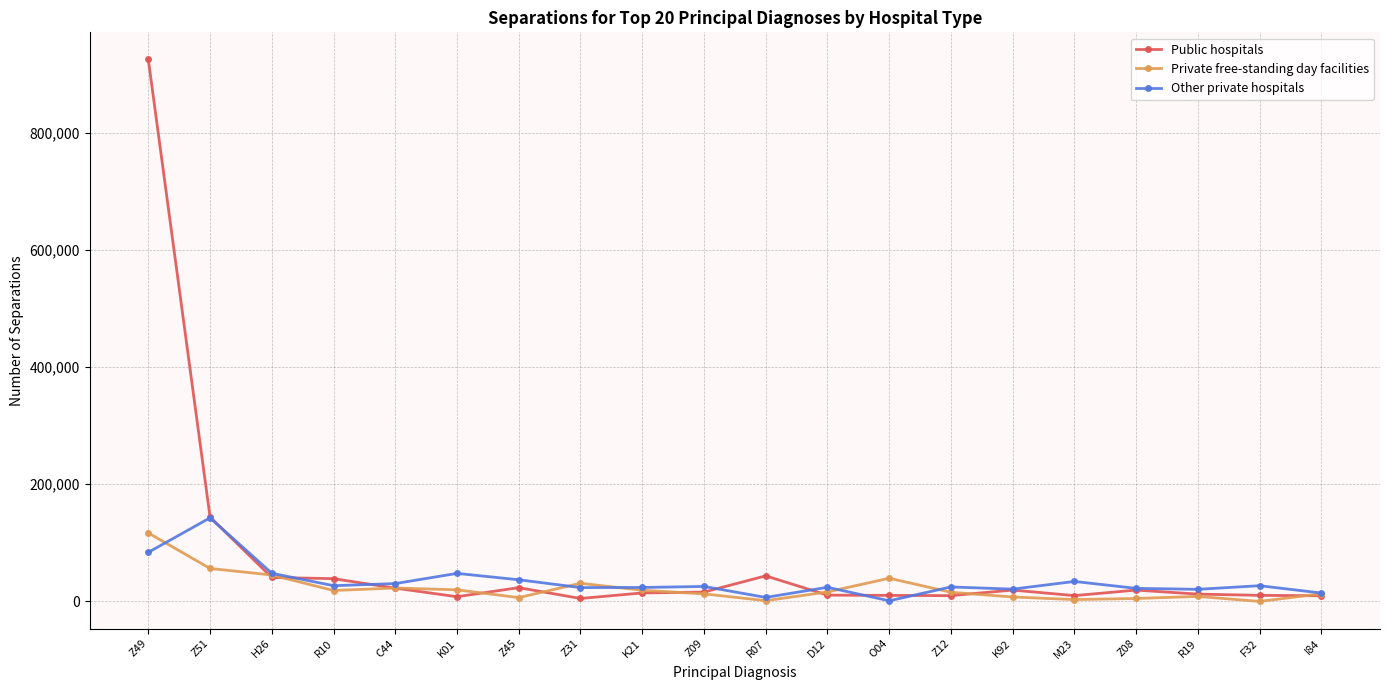

How many values in the Private free-standing day facilities series are below 16194?

10